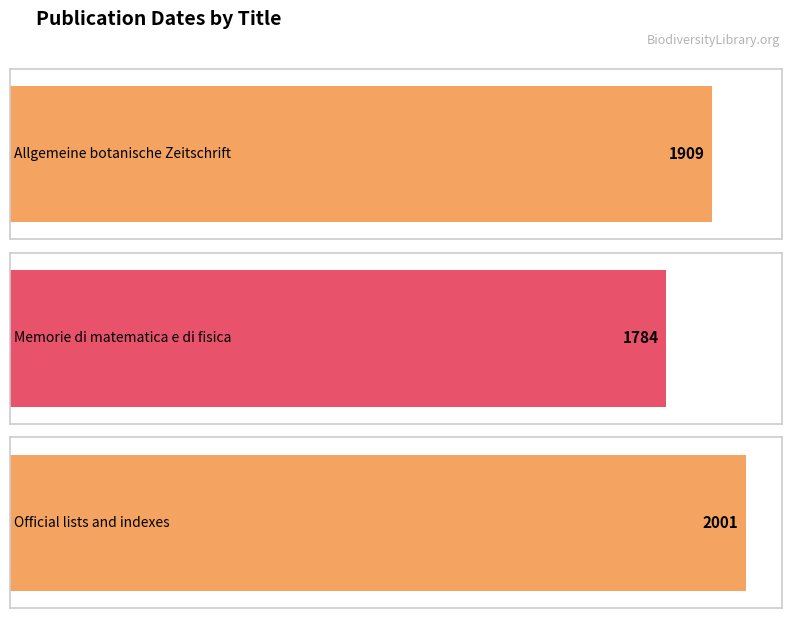

How many data points does each series have?

3